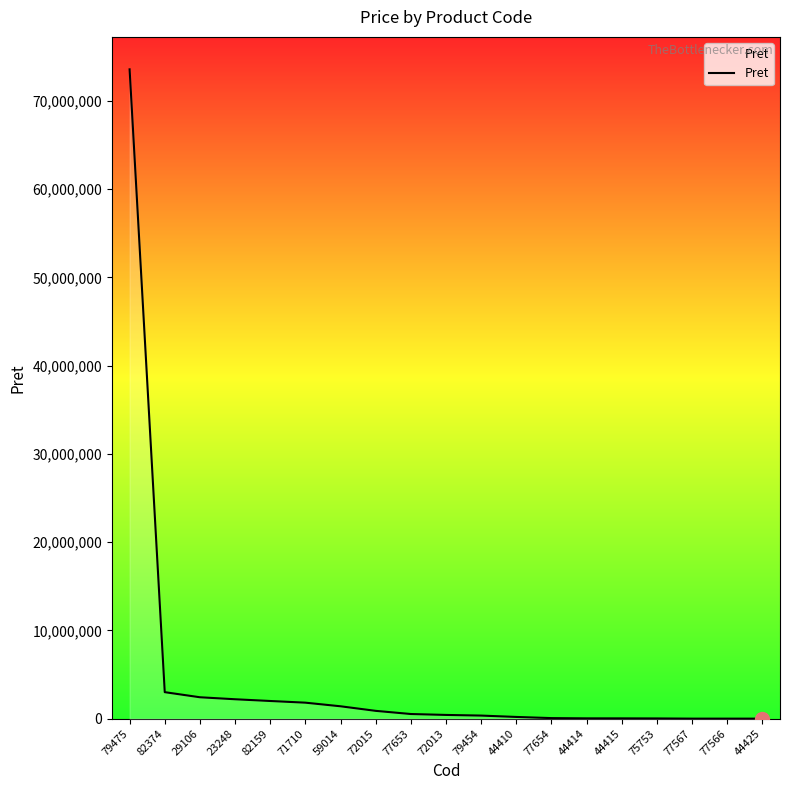

What is the maximum value shown in the chart?

73579848.0